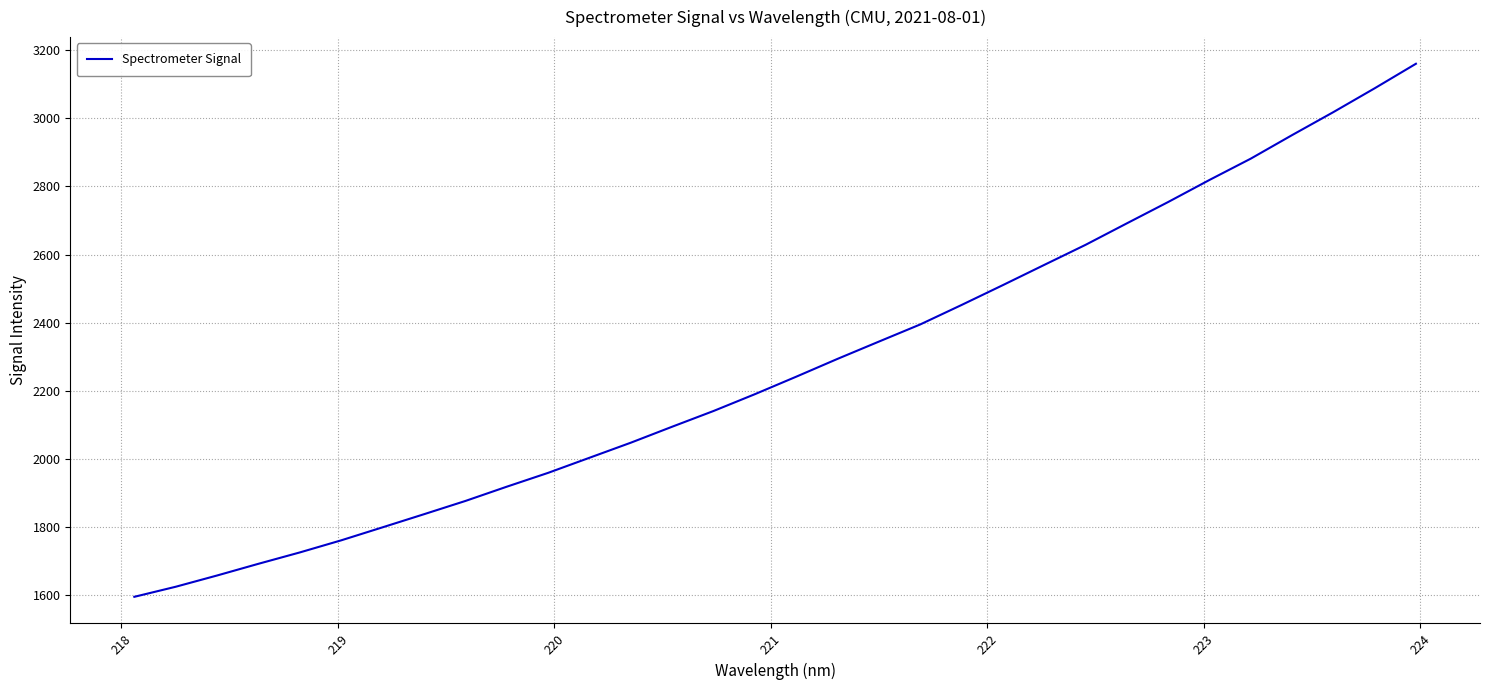

What is the greatest value displayed?

3159.5